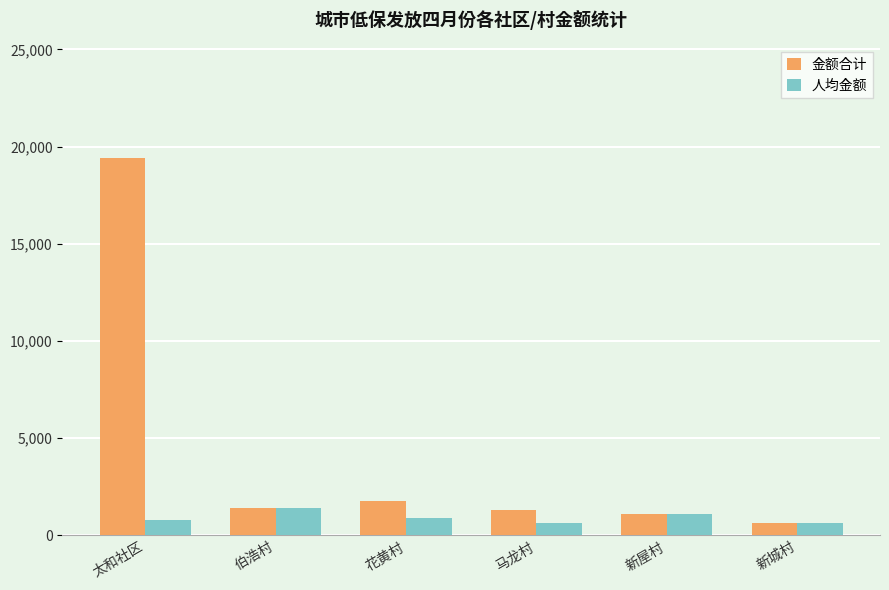

What is the value of the 人均金额 bar at the 5th from the left?

1080.0